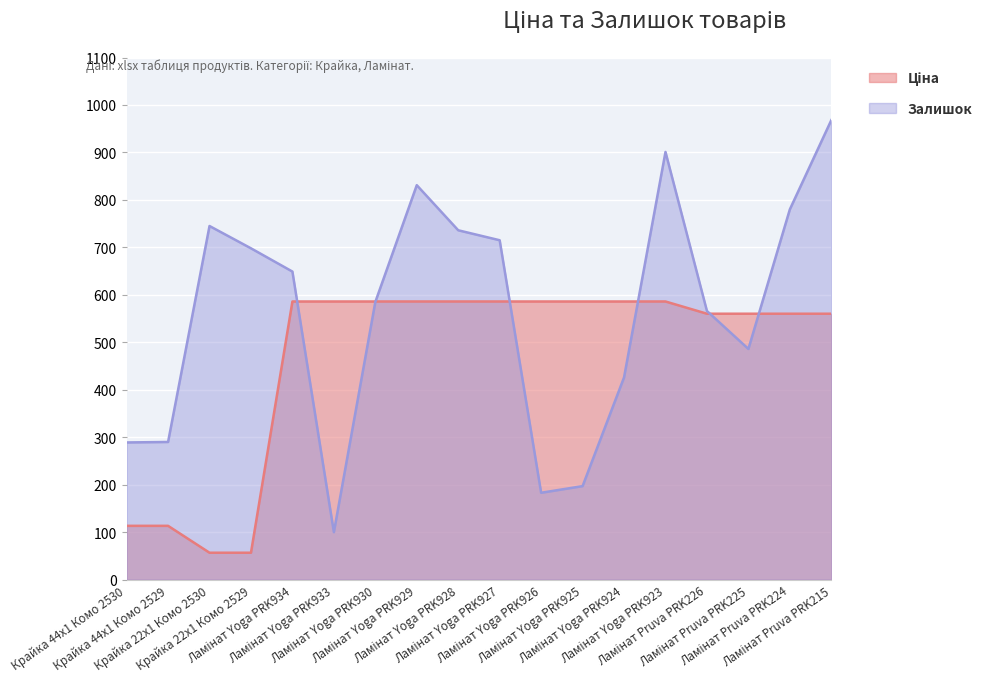

Which series has the largest range (max minus min)?

Залишок